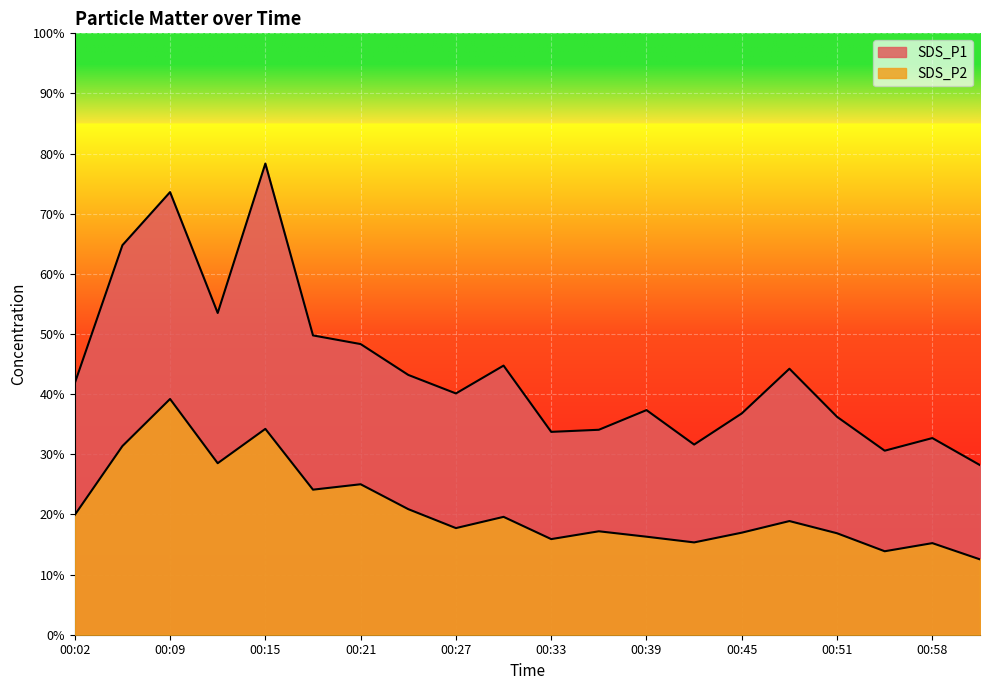

What is the value of the SDS_P1 point at the 2nd from the left?

64.8